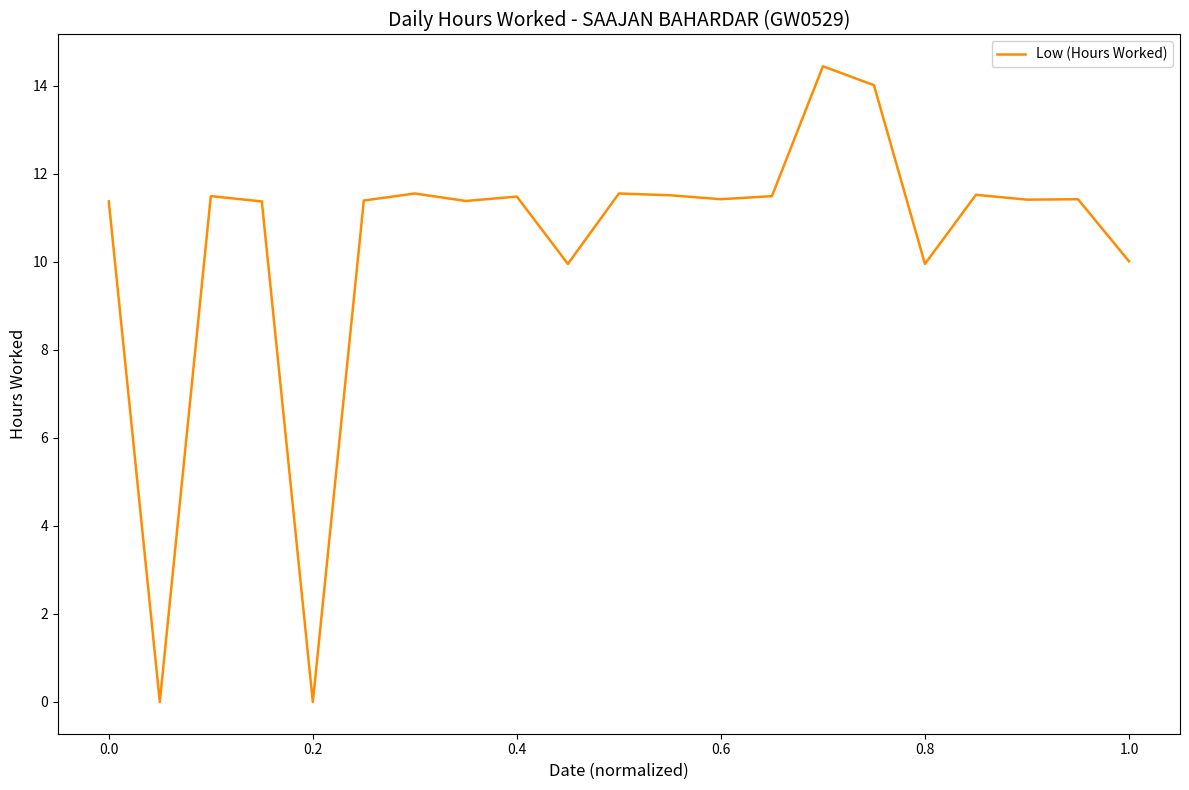

What is the maximum value shown in the chart?

14.4